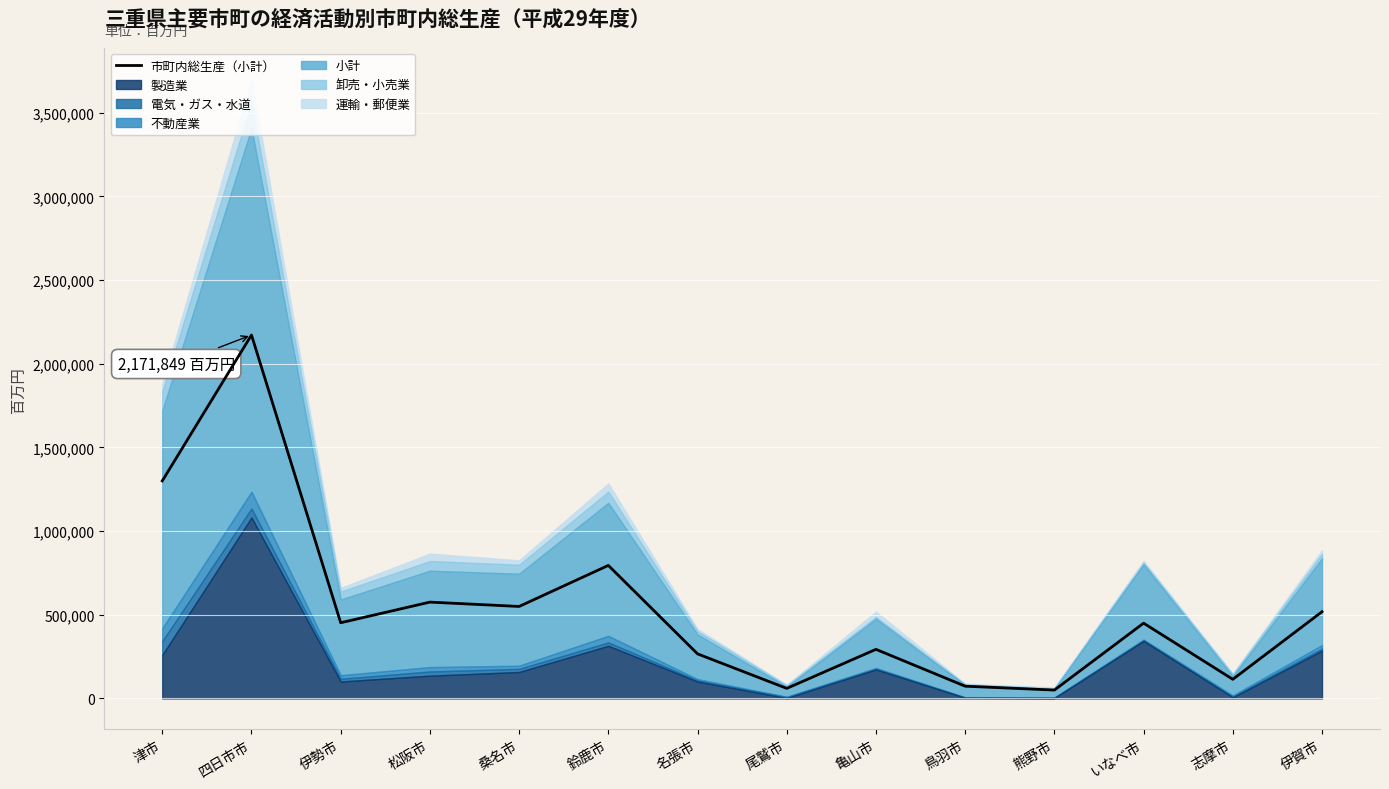

What is the minimum value shown in the chart?

50003